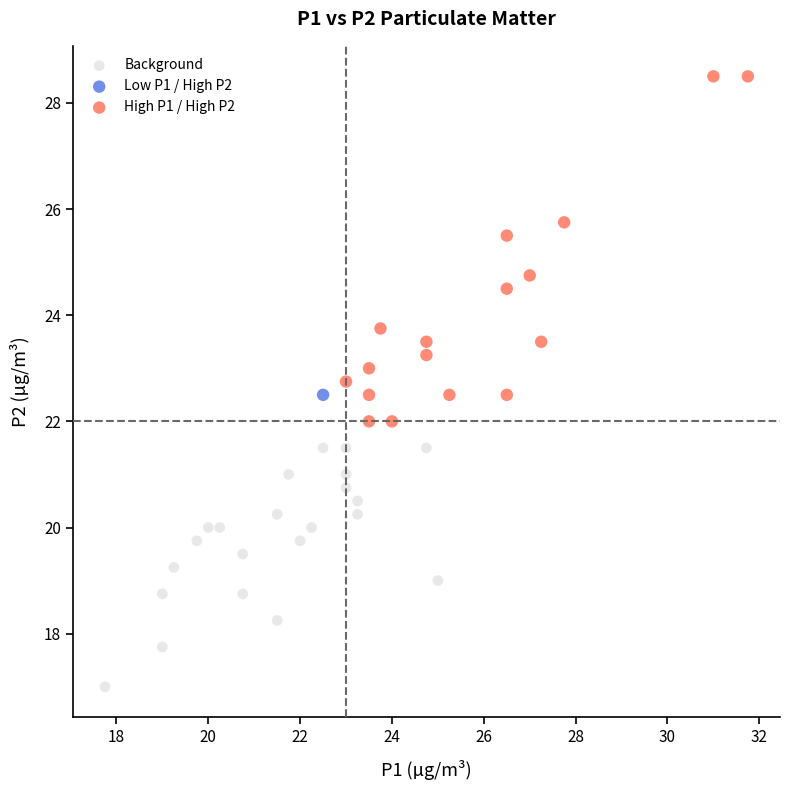

What are all the series names shown in the legend?

Background, Low P1 / High P2, High P1 / High P2